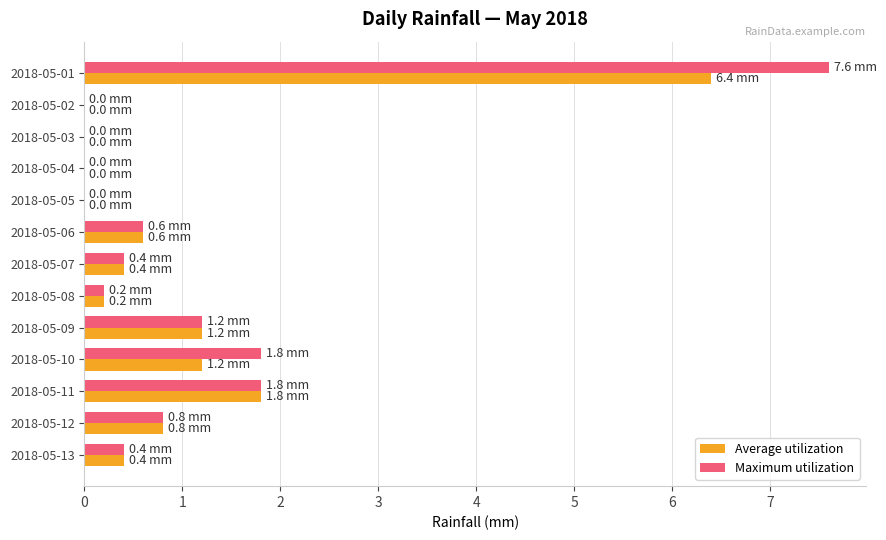

True or false: Maximum utilization has a value of 0.4 at 2018-05-13.

True